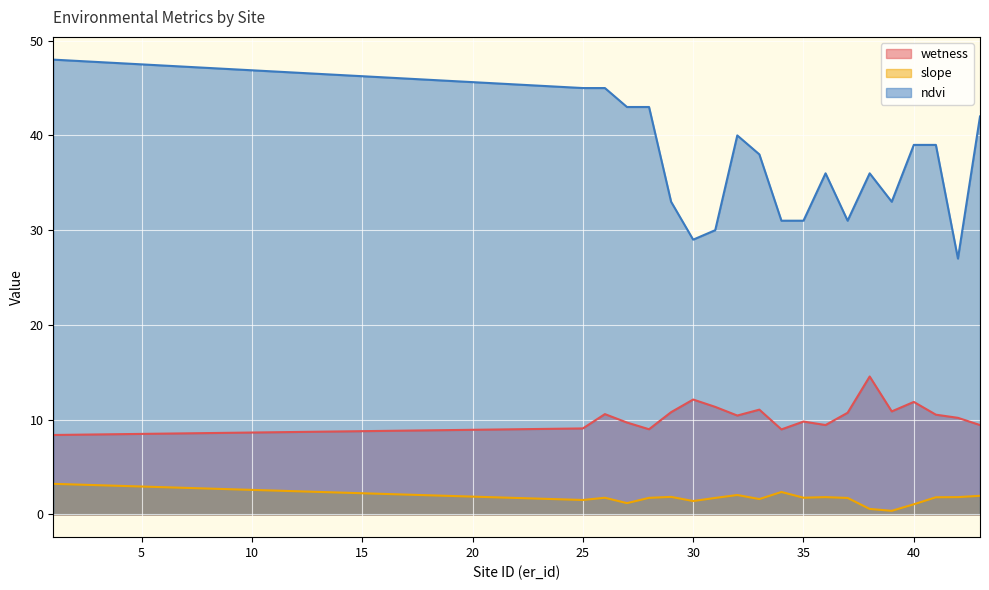

List the series in order of their overall mean, lowest first.

slope, wetness, ndvi